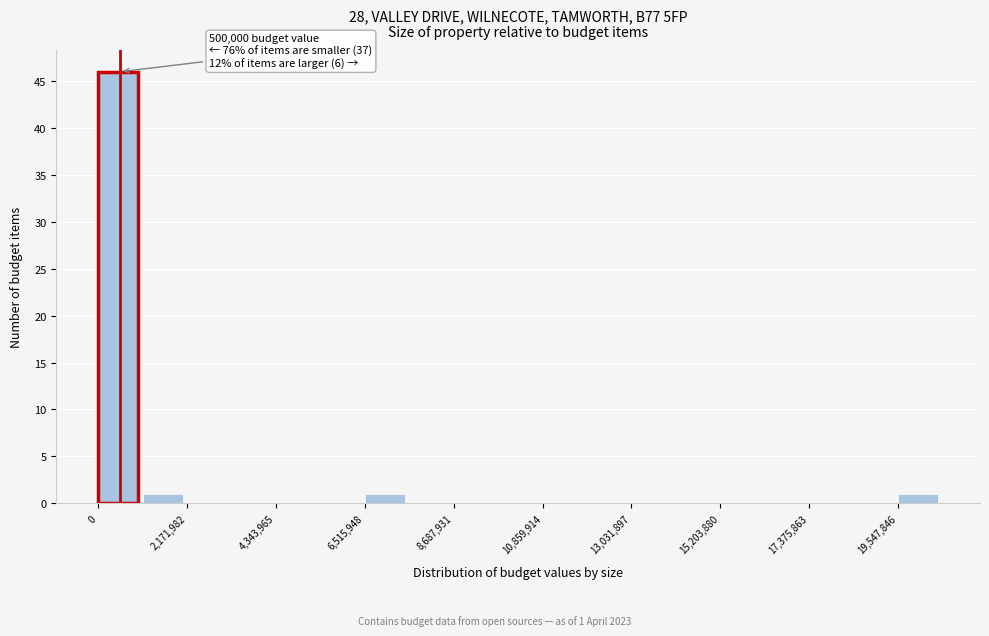

Around what value on the x-axis is the tallest bar? Give the approximate position of its centre, as read against the axis.

500000